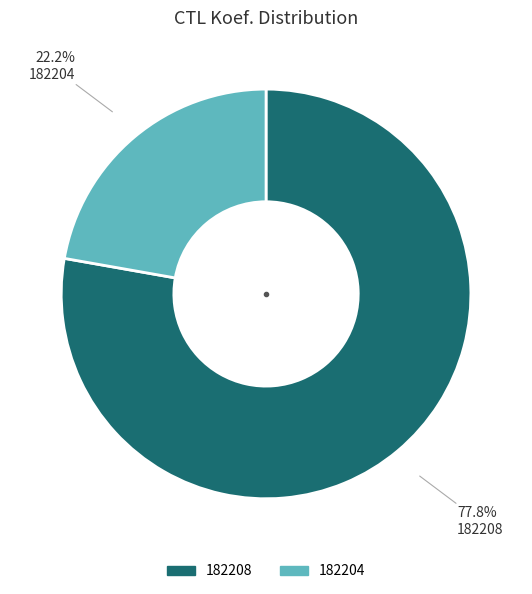

Which slice represents more than half of the pie?

182208